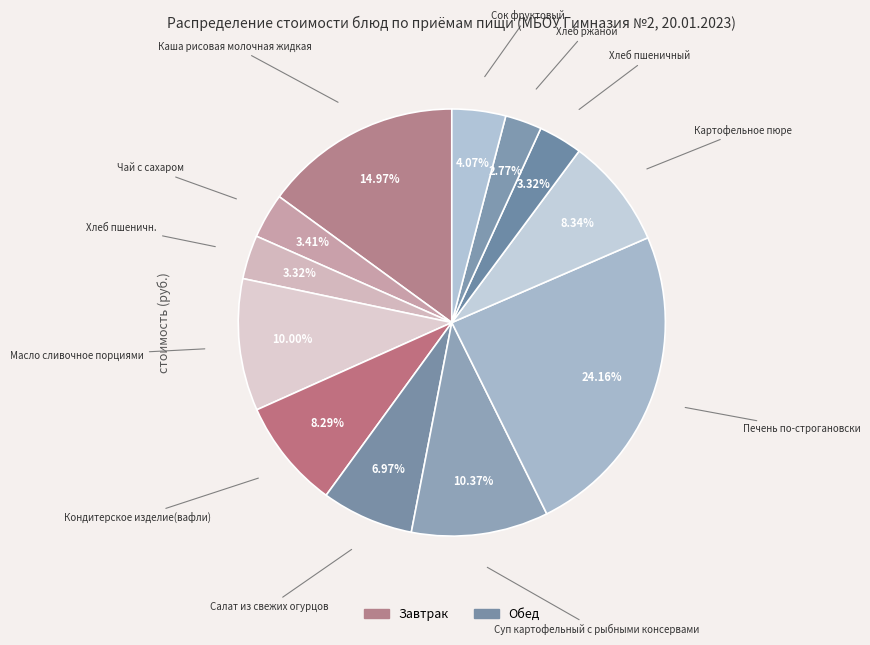

Which has a higher value, Хлеб пшеничн. or Картофельное пюре?

Картофельное пюре